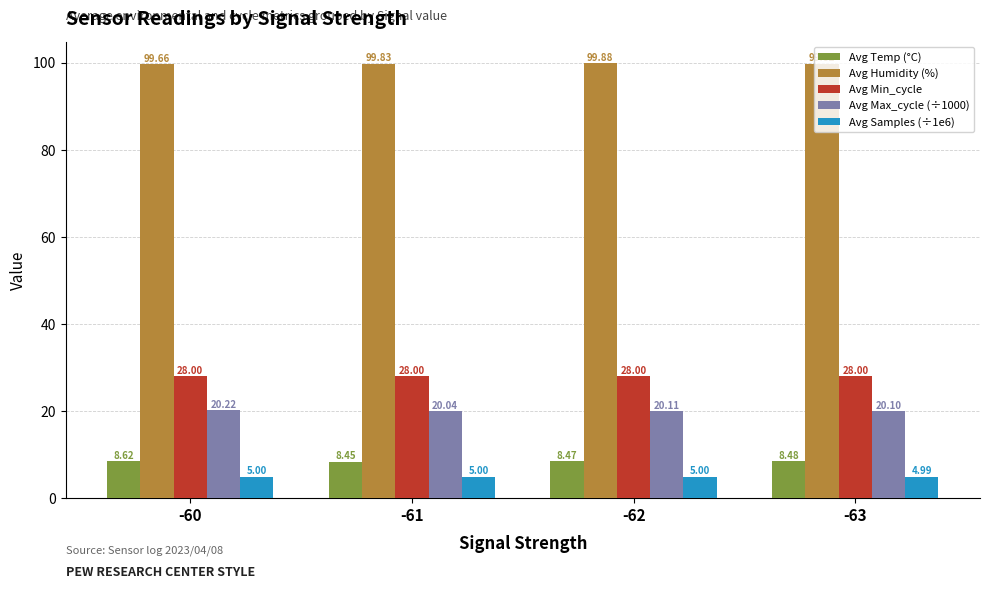

What is the minimum value shown in the chart?

5.0